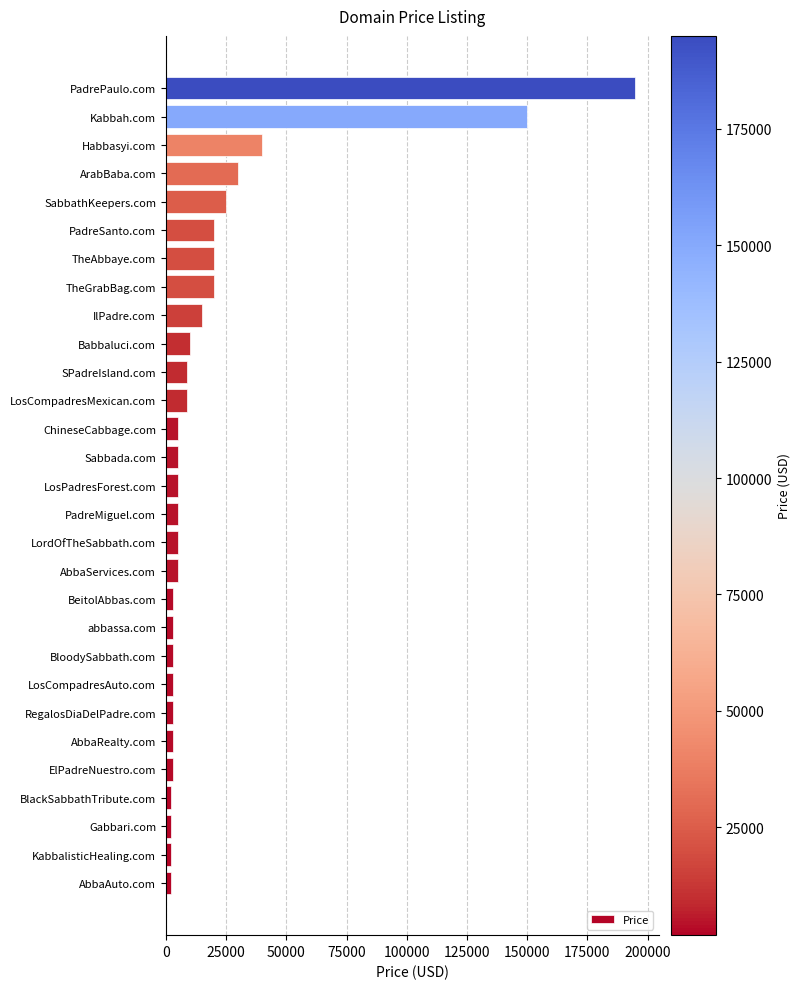

What is the average value?

20647